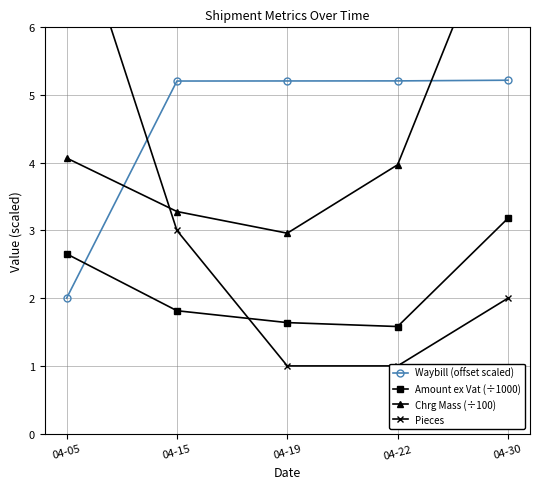

How many times do Waybill (offset scaled) and Amount ex Vat (÷1000) cross each other?

1